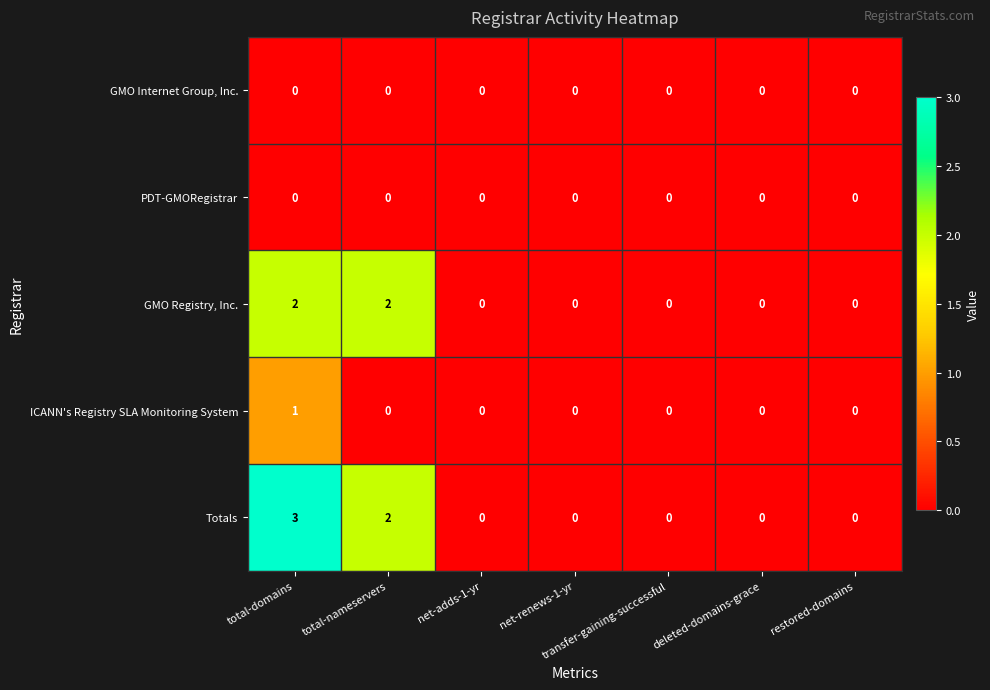

Count the Totals values in the range 0 to 2.

6